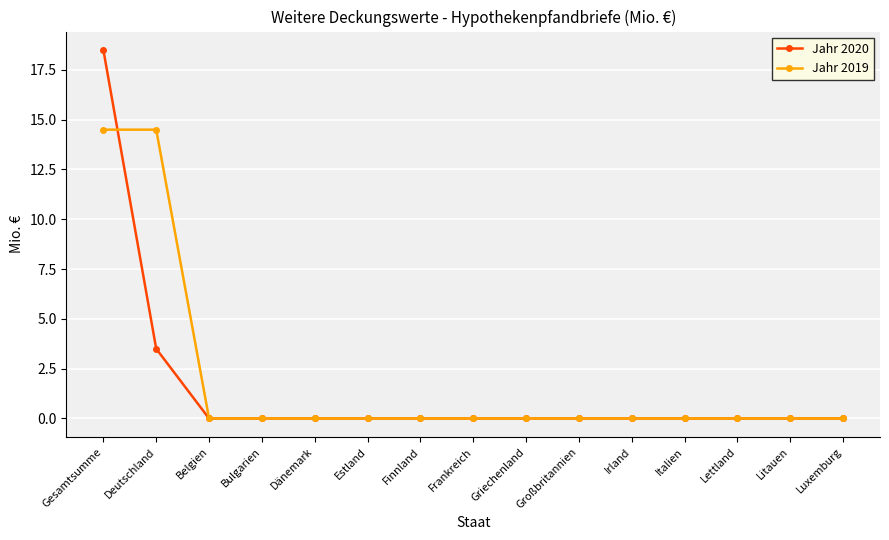

Which category has the highest value across all series?

Gesamtsumme